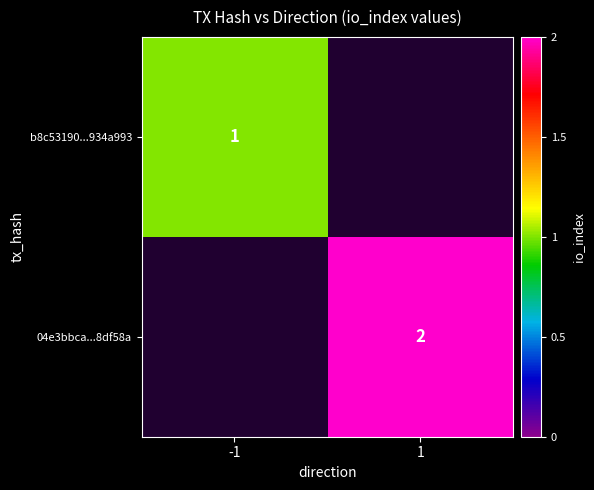

At how many categories does at least one series exceed 1?

1